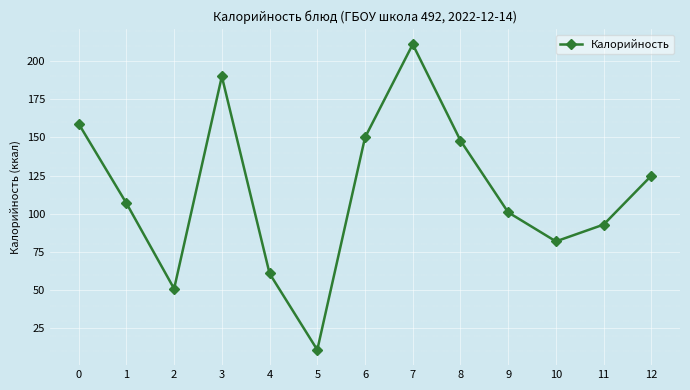

What is the ratio of the value at 12 to the value at 0?

0.8